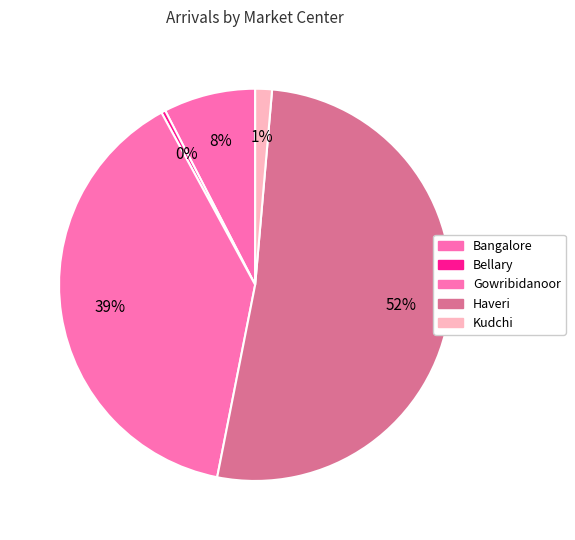

How many segments does this pie chart have?

5